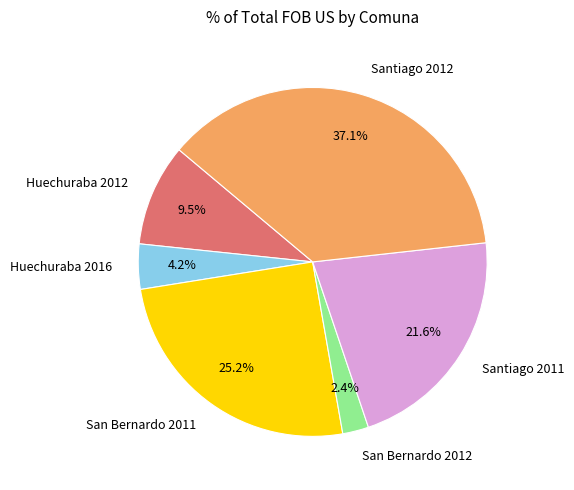

Is it true that San Bernardo 2011 is 25% of the pie?

True